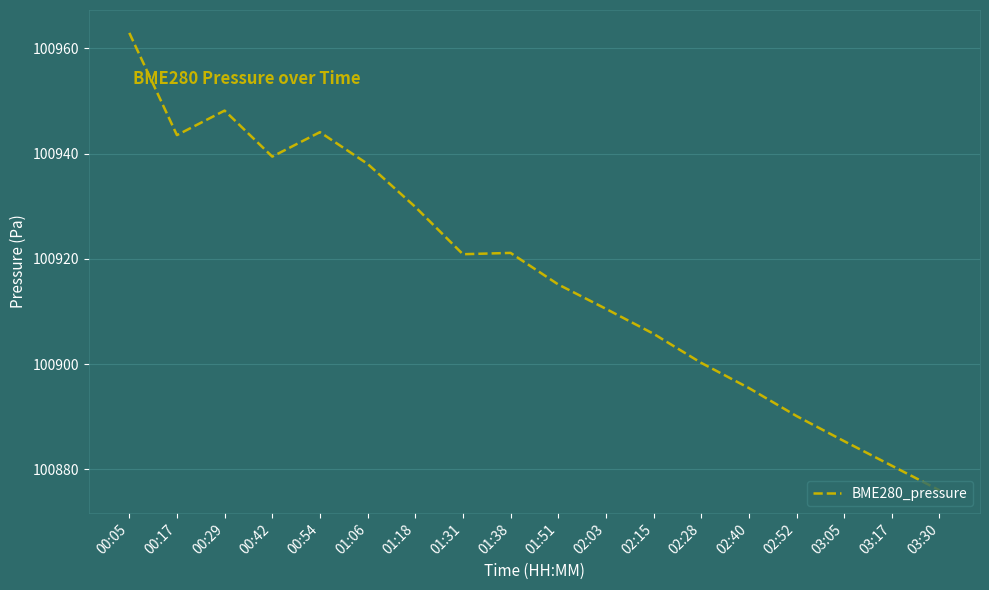

What is the change in value from 01:18 to 02:52?

-39.8